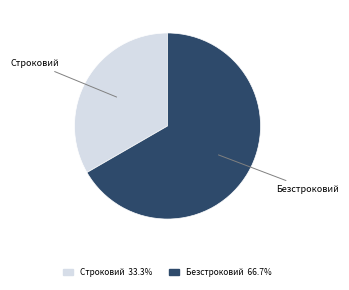

Approximately how many times larger is the value at Безстроковий compared to Строковий?

2.0